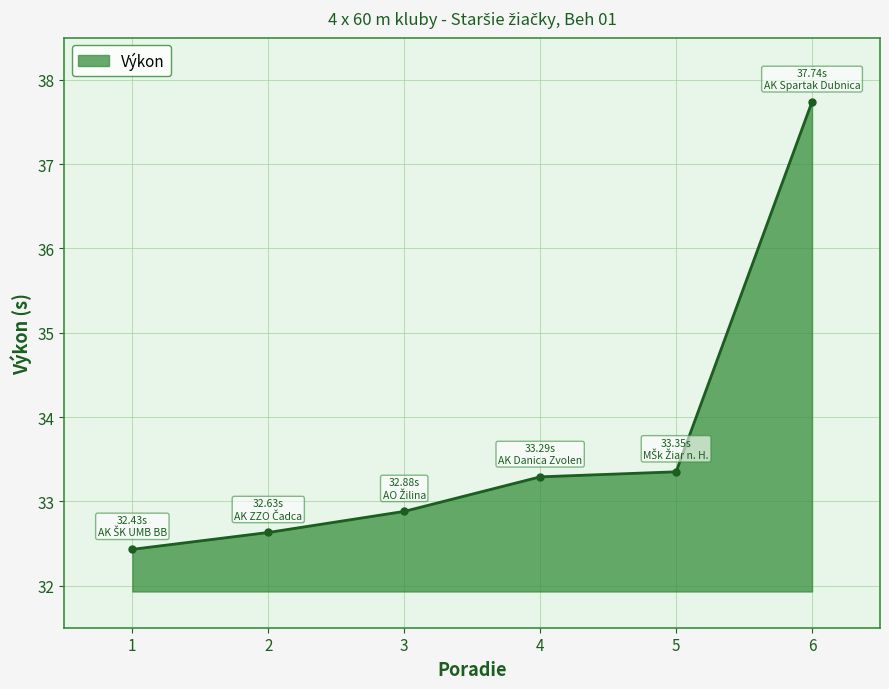

Which category has the lowest value across all series?

1